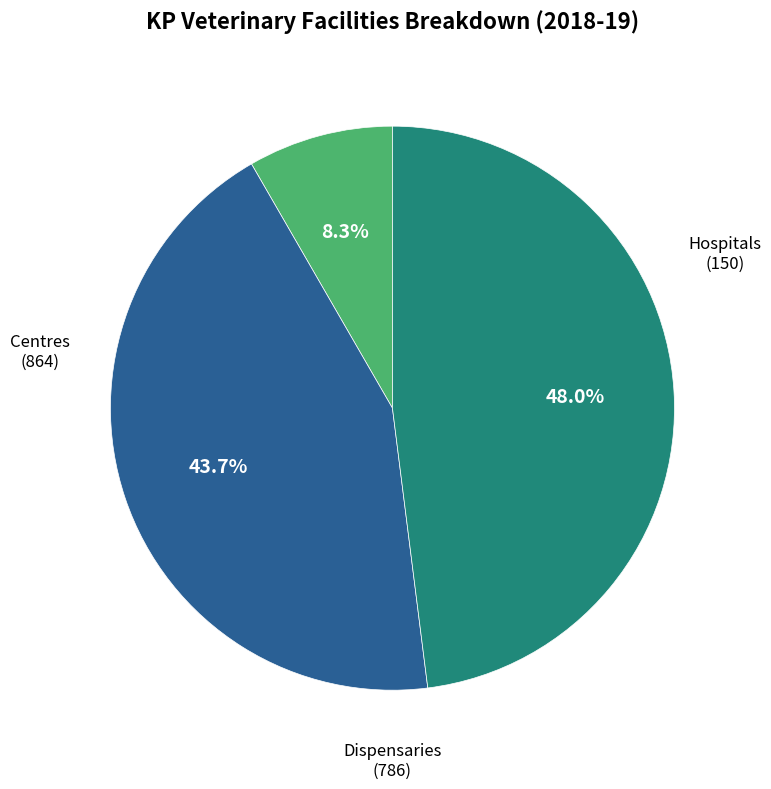

Is there a majority slice in this chart?

No